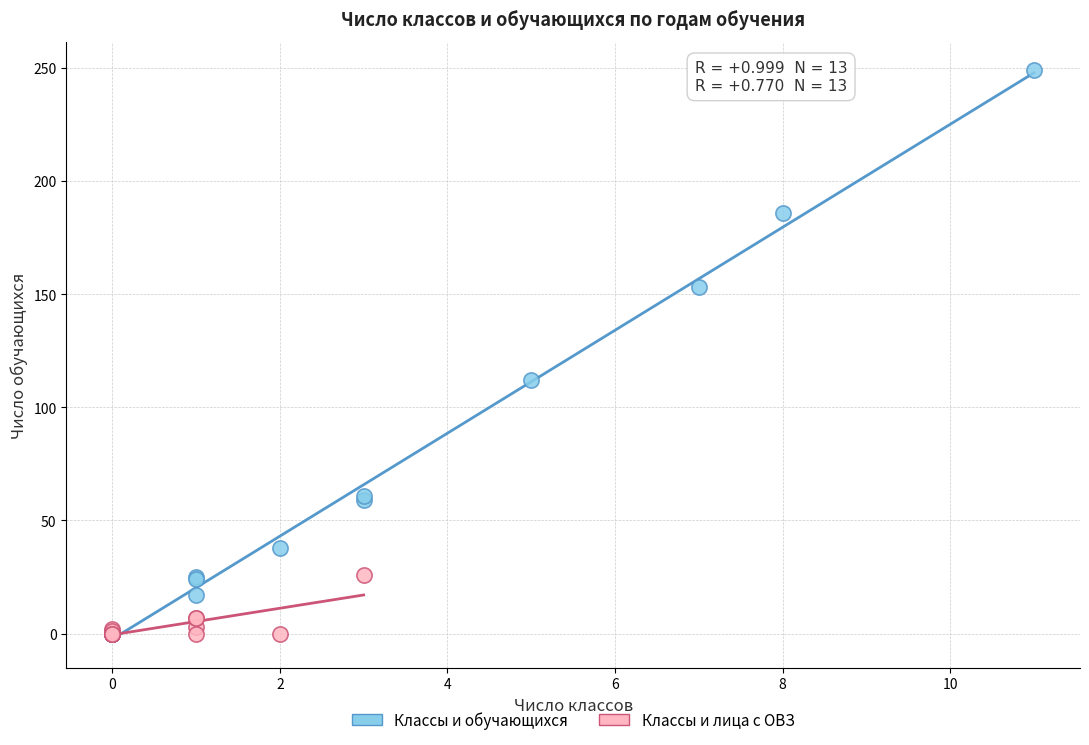

Which series has the widest spread of Y values?

Классы и обучающихся